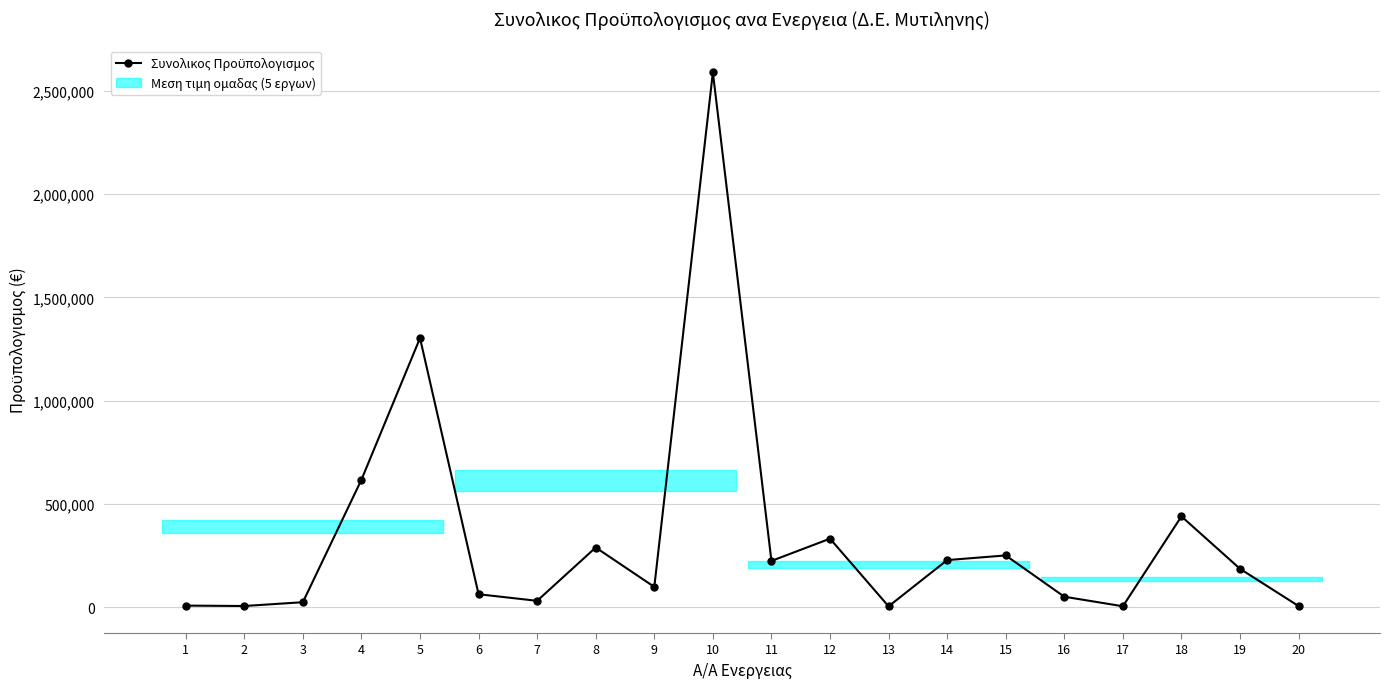

Reading right to left, what are all the values shown in this chart?

4811.2	185247.2	439200.0	3720.0	50000.0	250000.0	227458.1	3413.0	331194.3	223385.0	2590000.0	97602.4	288412.1	30115.1	62009.6	1302952.4	616707.2	23400.0	5000.0	6960.0